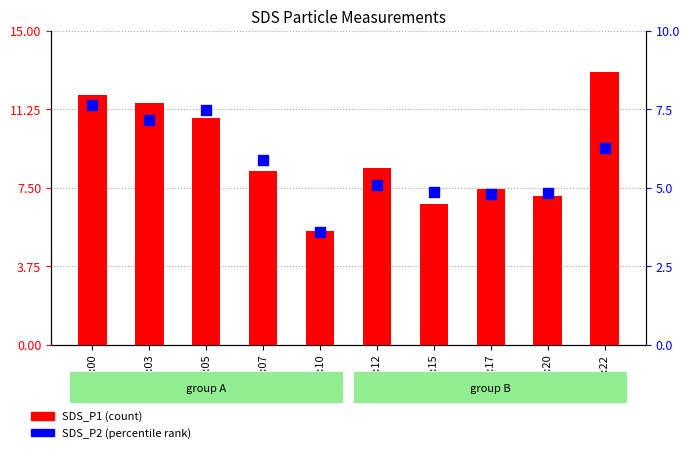

Which series has the largest Y range (max minus min)?

SDS_P1